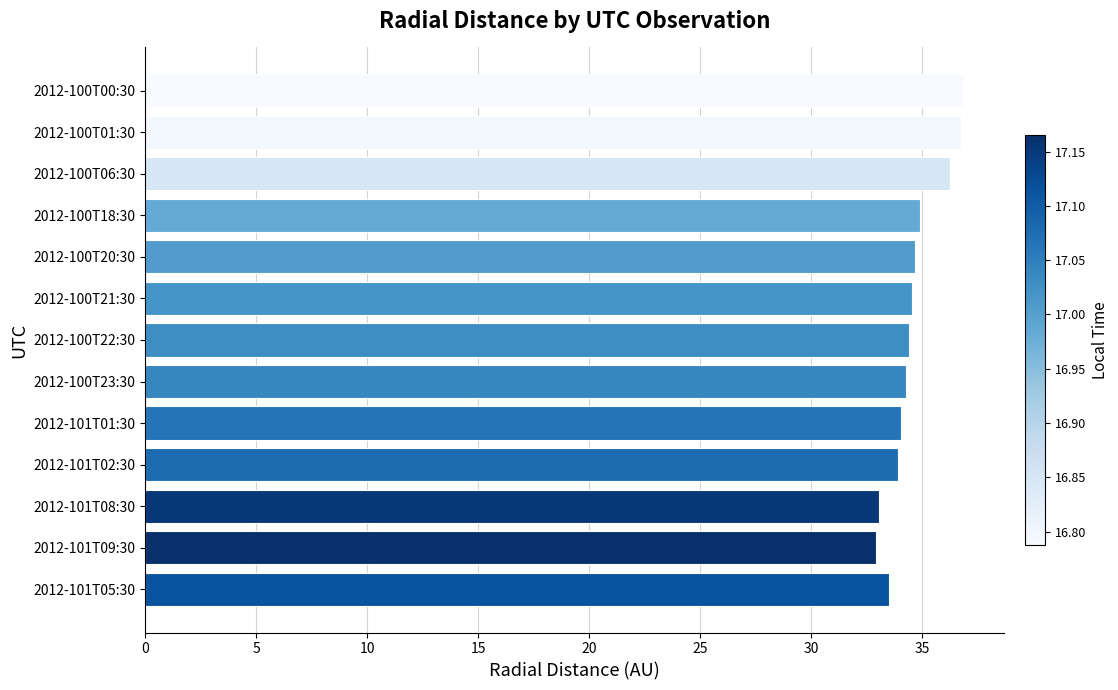

Is it true that the value at 2012-100T22:30 is 34.4?

True